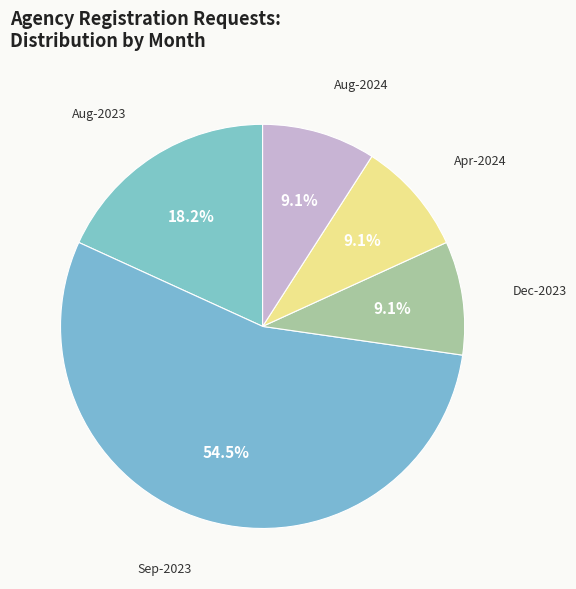

Is there a majority slice in this chart?

Yes